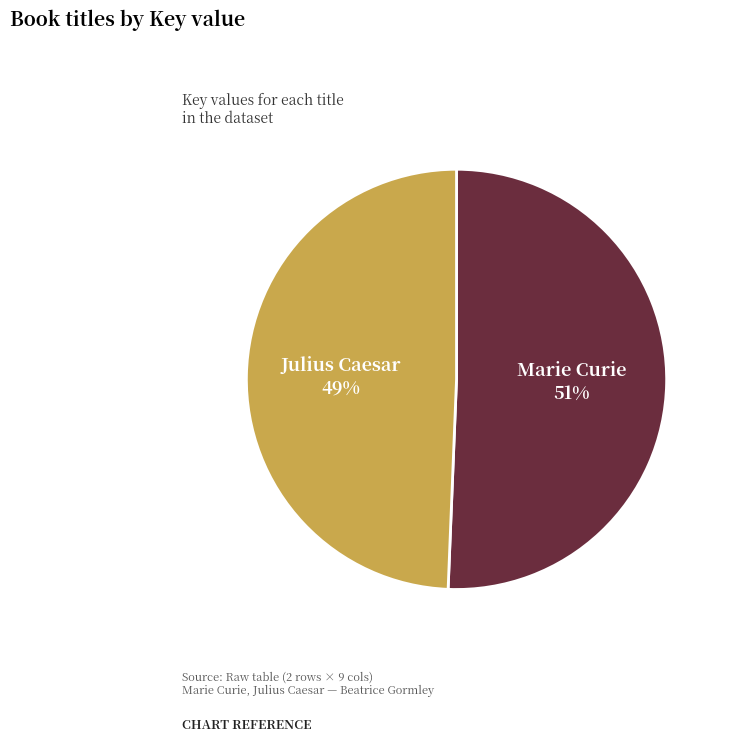

How many segments does this pie chart have?

2